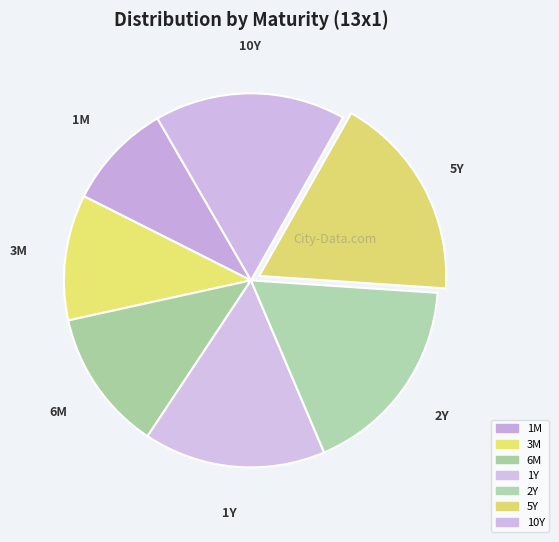

How many slices are in this pie chart?

7